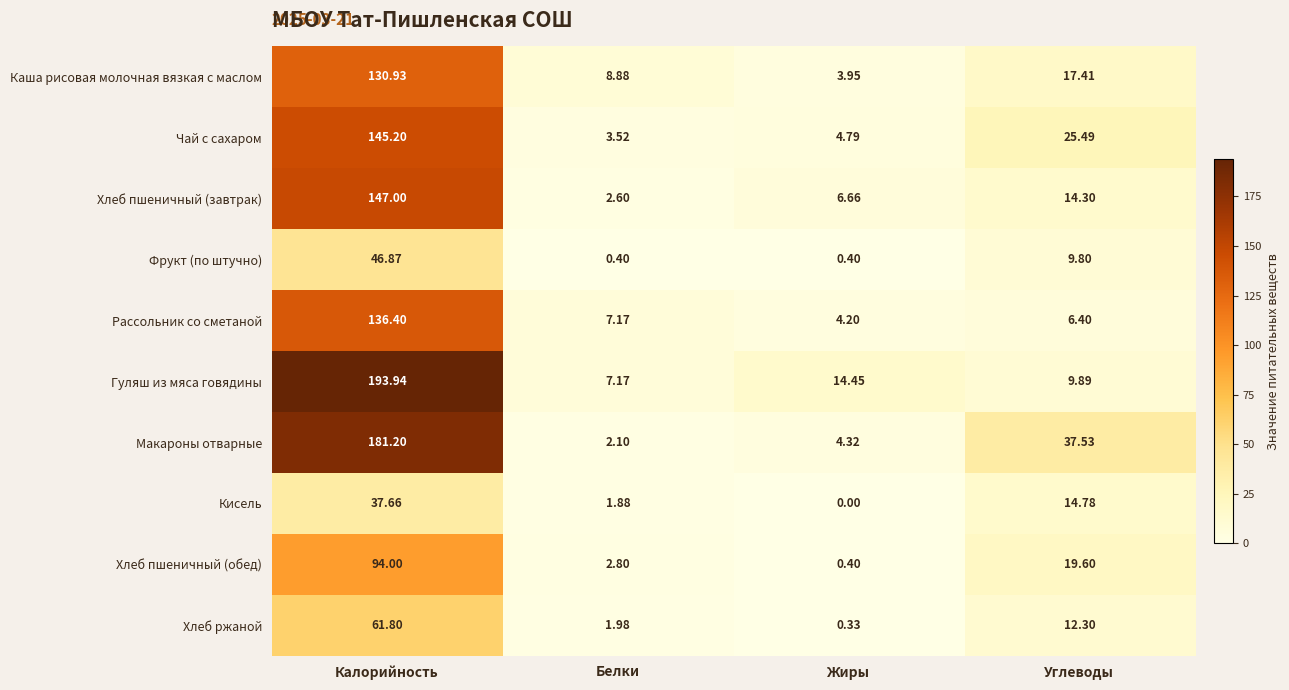

Count the number of data series in this chart.

10